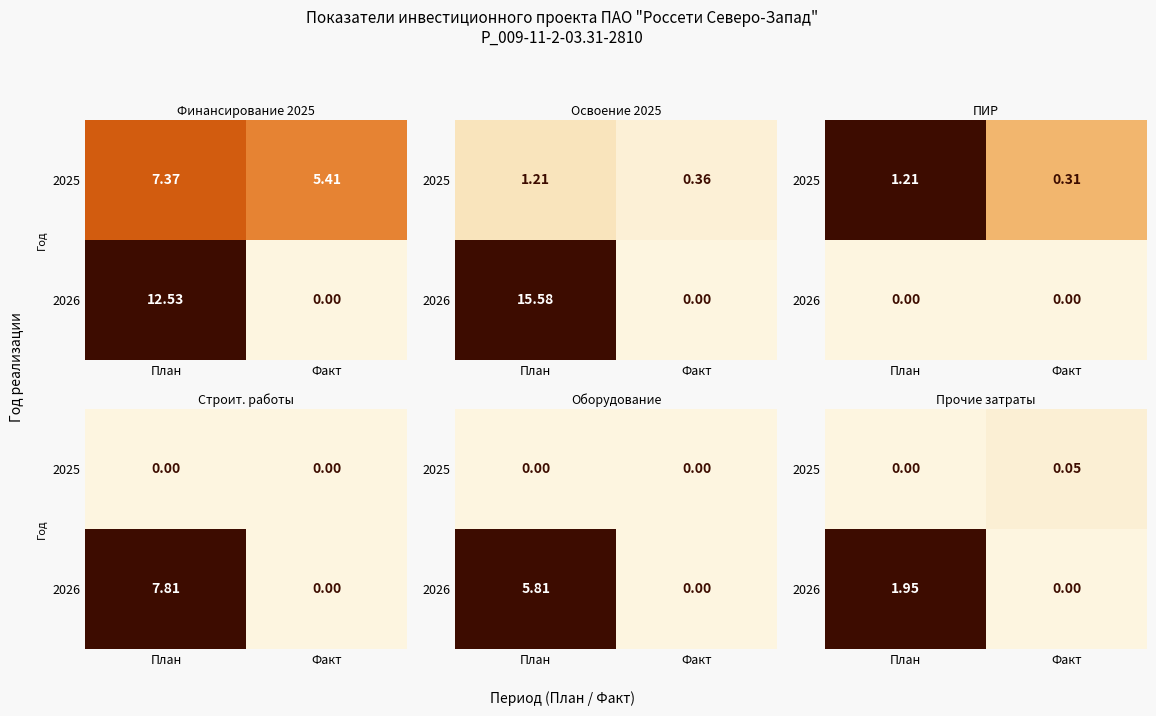

At План, list the series in order from largest to smallest.

2026, 2025